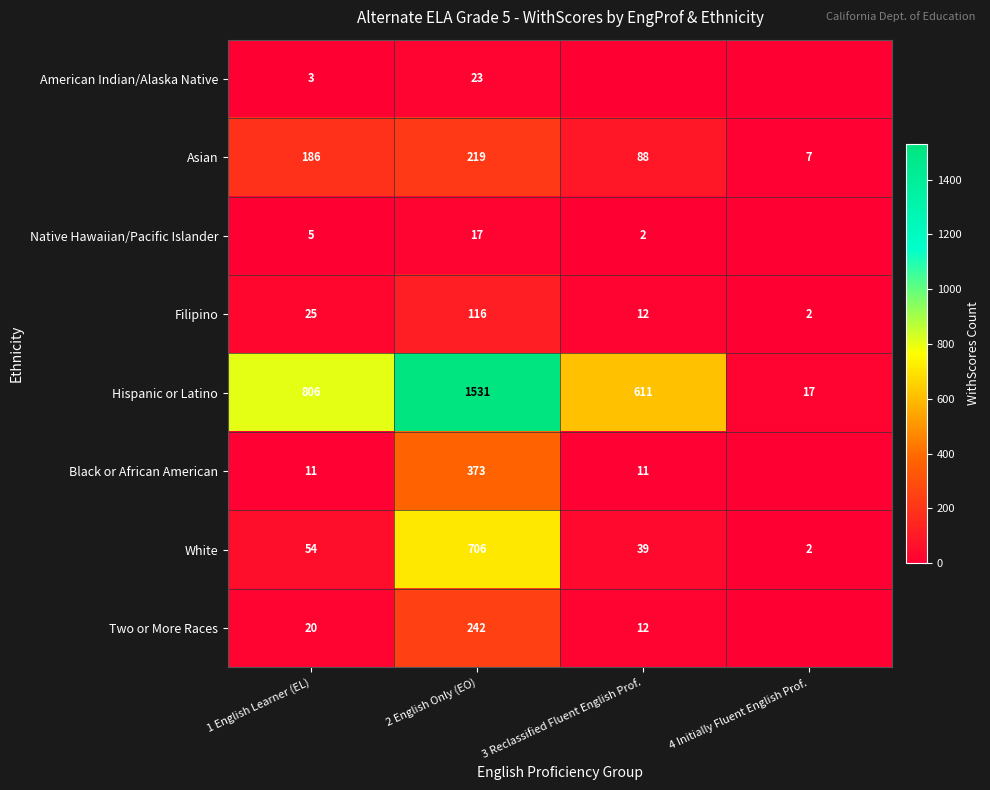

At 2 English Only (EO), list the series in order from smallest to largest.

Native Hawaiian/Pacific Islander, American Indian/Alaska Native, Filipino, Asian, Two or More Races, Black or African American, White, Hispanic or Latino